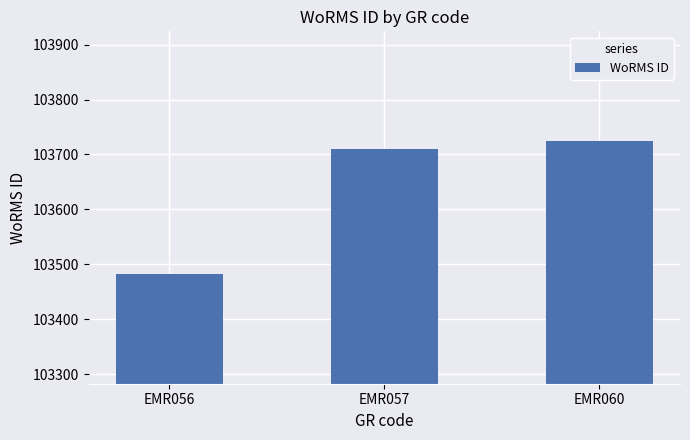

Between EMR060 and EMR056, which is larger?

EMR060